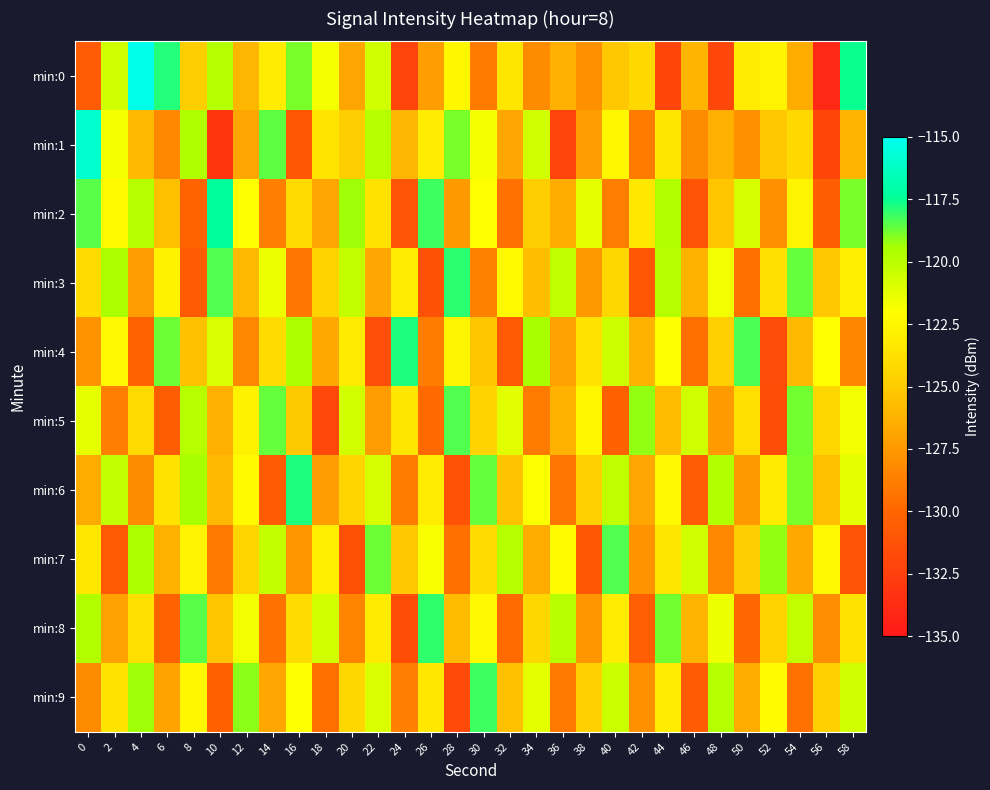

What is the difference between the highest and lowest values at 8?

12.2